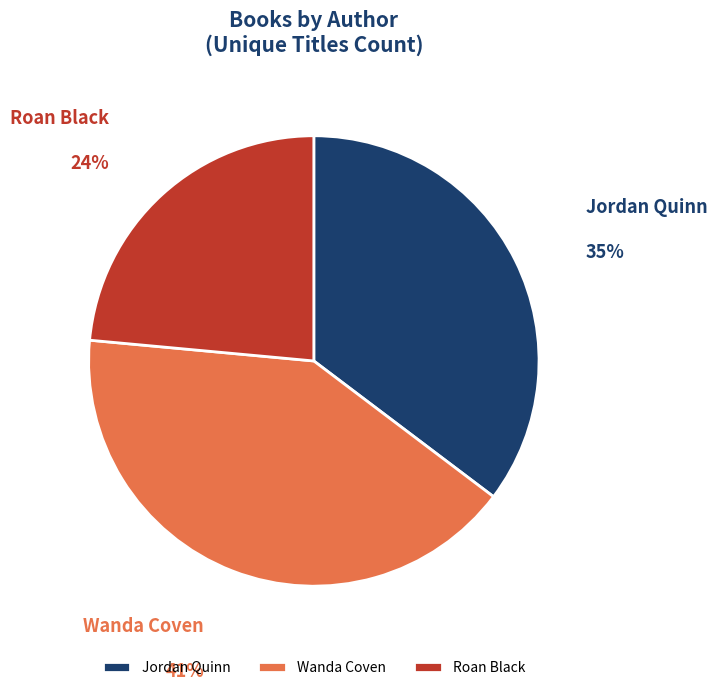

True or false: Wanda Coven accounts for 29% of the total.

False